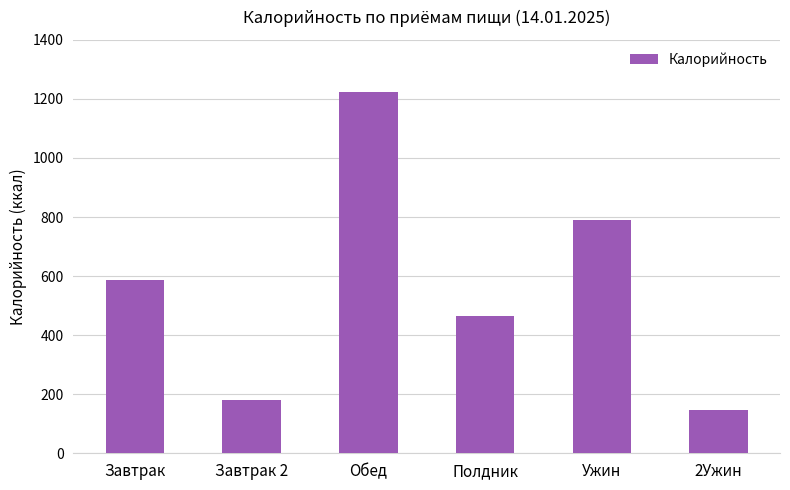

True or false: the data shows 356 at Обед.

False